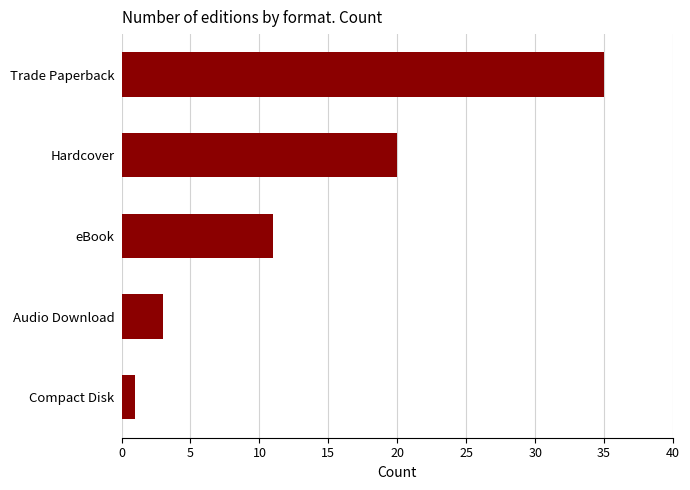

How many values are below 11?

2